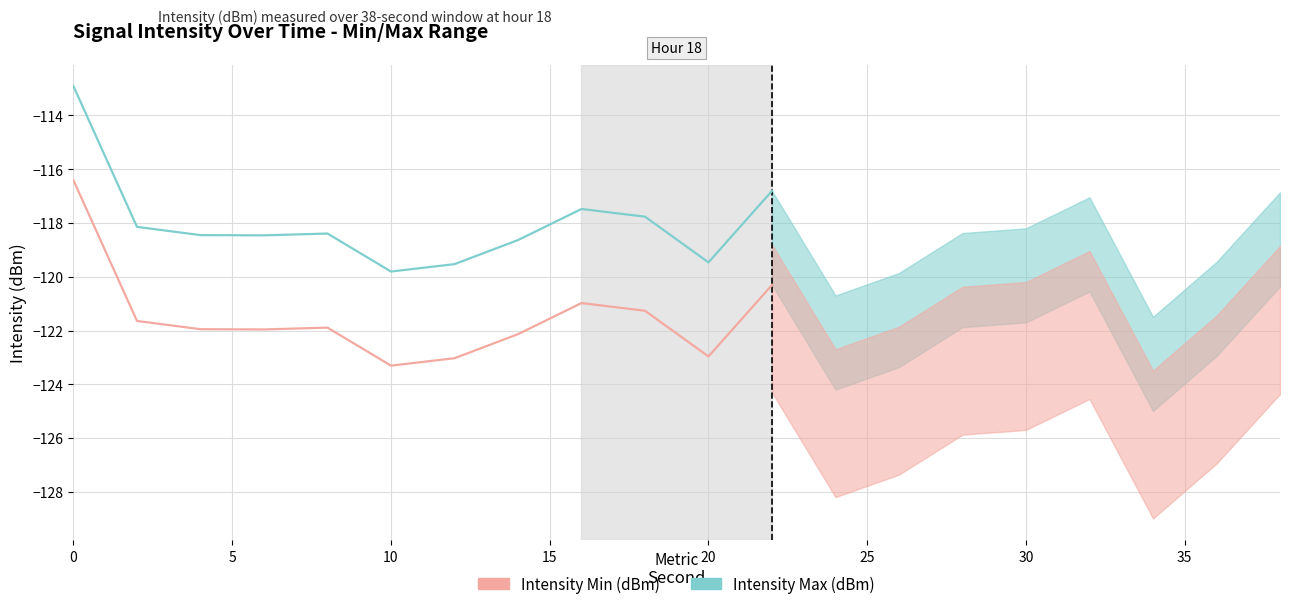

At how many categories does at least one series exceed -116?

1